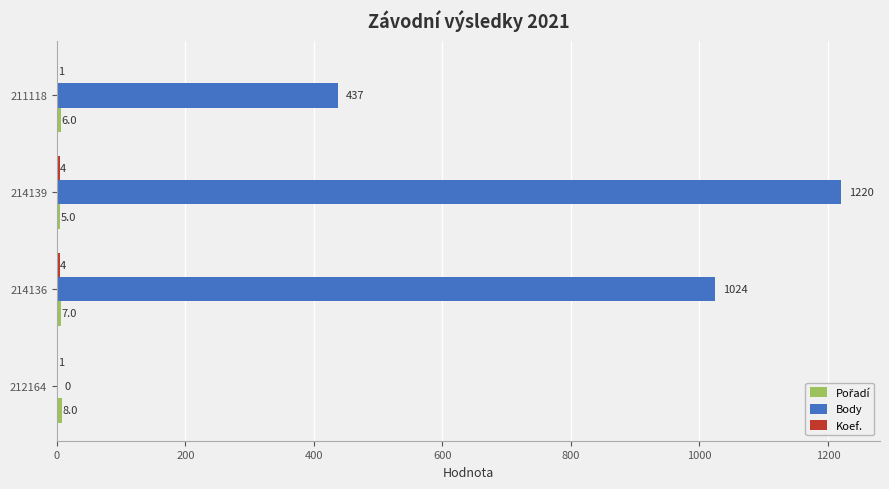

True or false: Body has a value of 1220 at 214139.

True